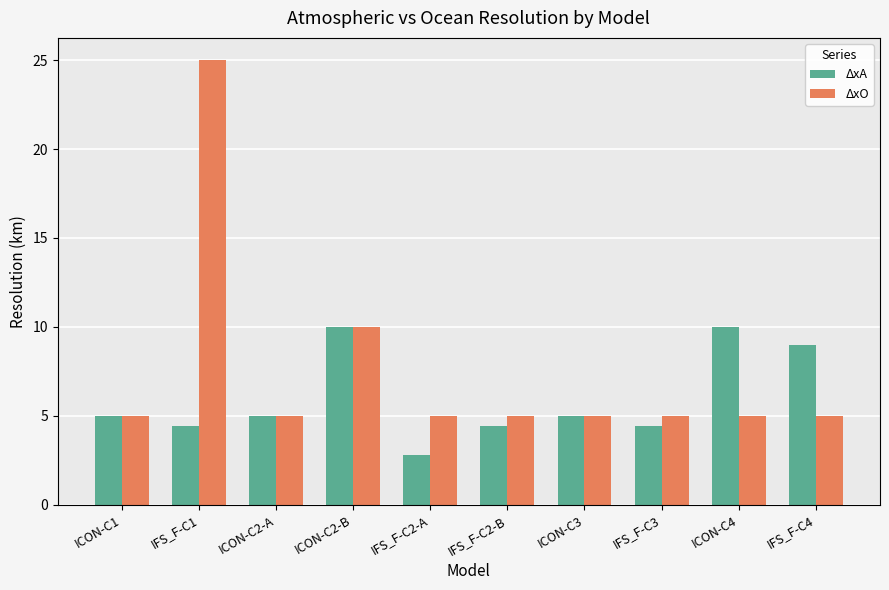

What is the total value across all series at IFS_F-C3?

9.4